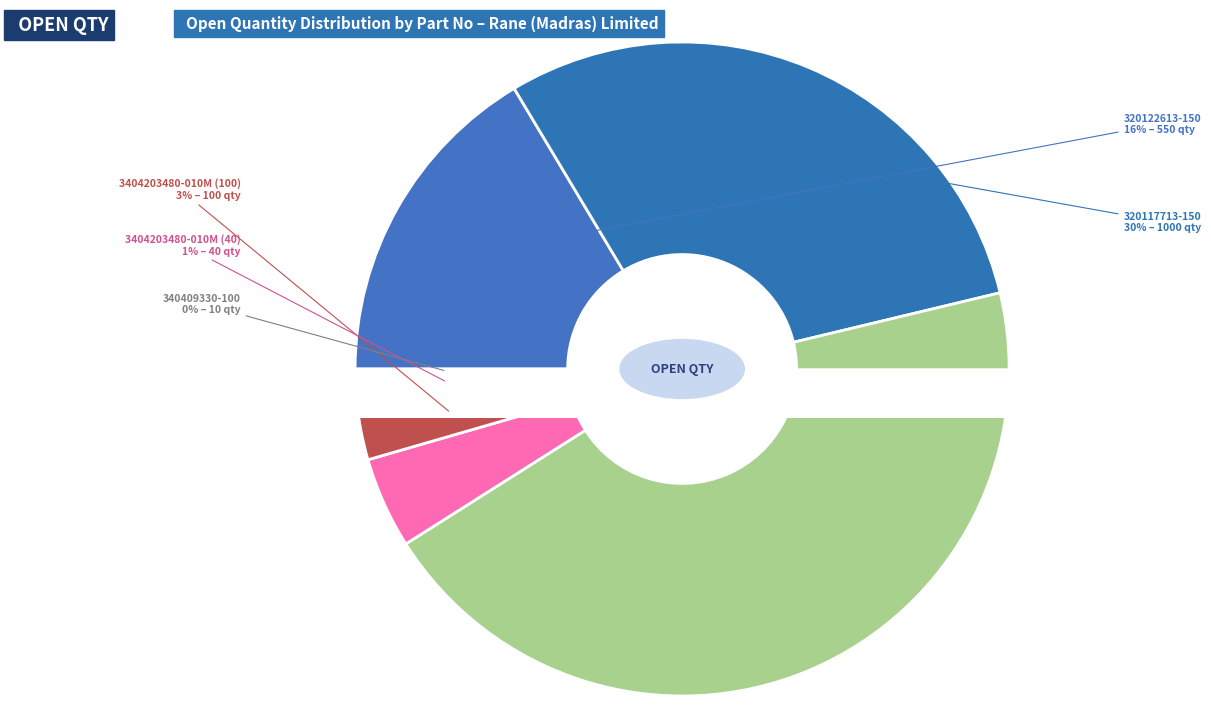

What is the change in value from 320117713-150 to 3404203480-010M (40)?

-960